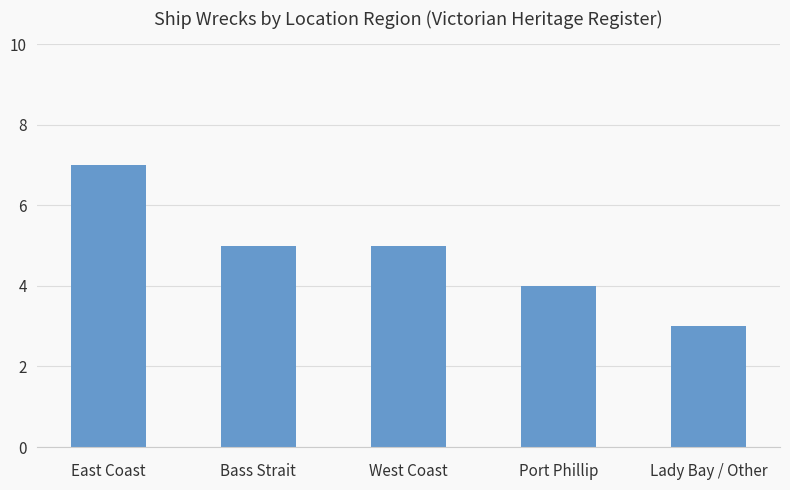

At which label does the data first exceed 5?

East Coast